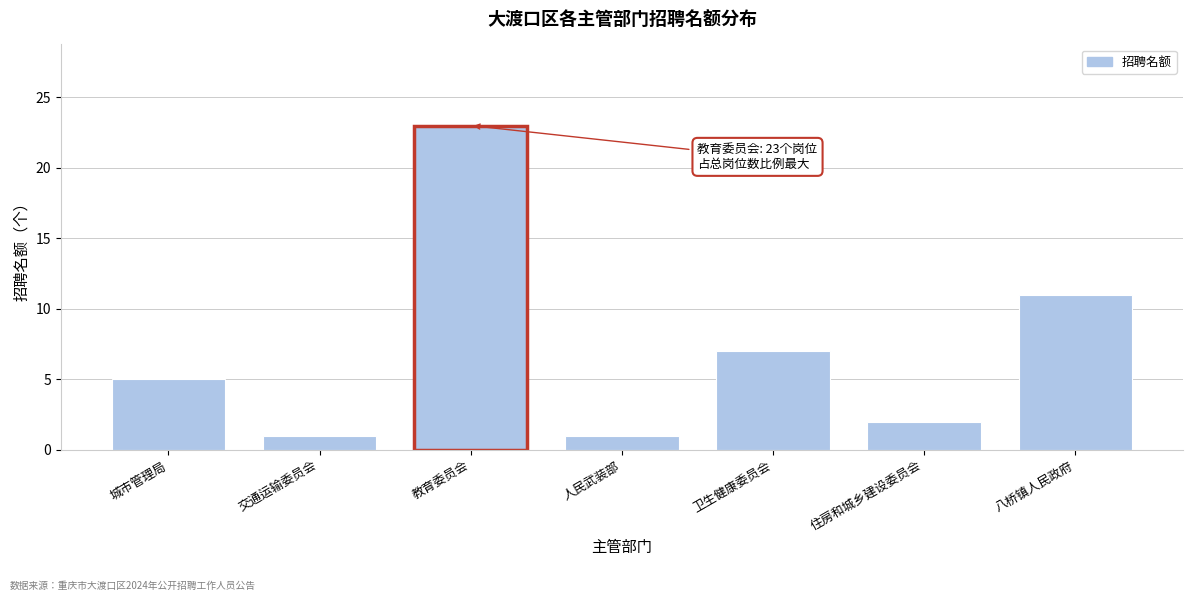

Reading right to left, what are all the values shown in this chart?

11	2	7	1	23	1	5